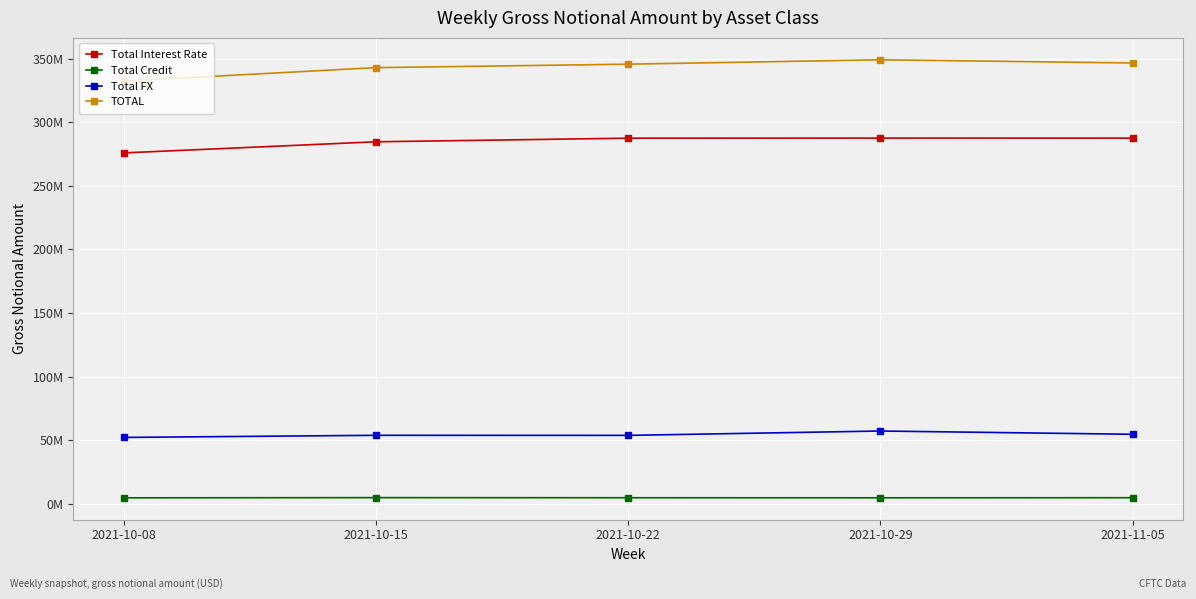

What are all the series names shown in the legend?

Total Interest Rate, Total Credit, Total FX, TOTAL